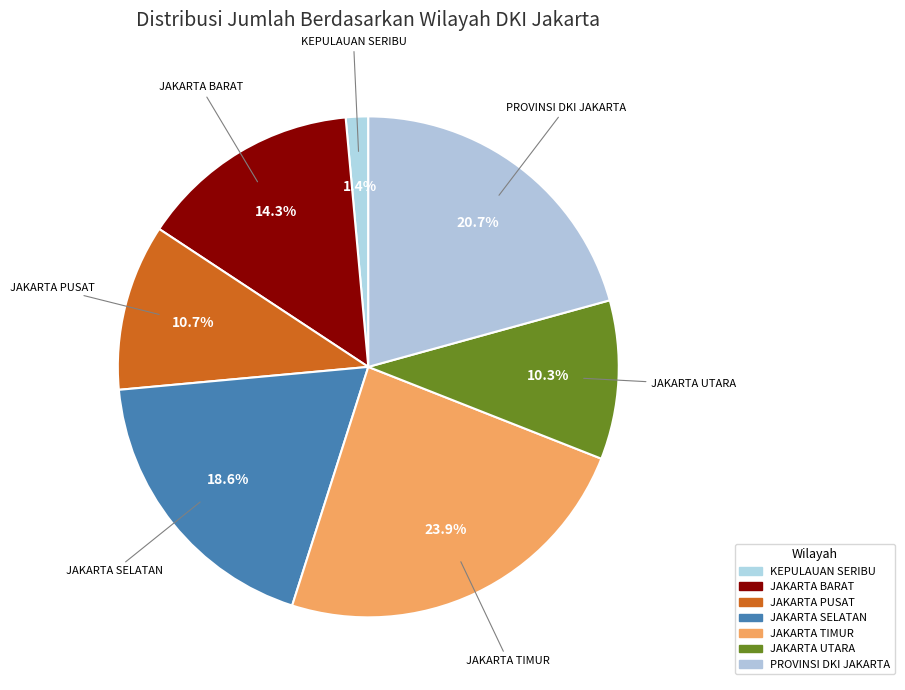

What percentage is the JAKARTA PUSAT slice, to the nearest percent?

11%